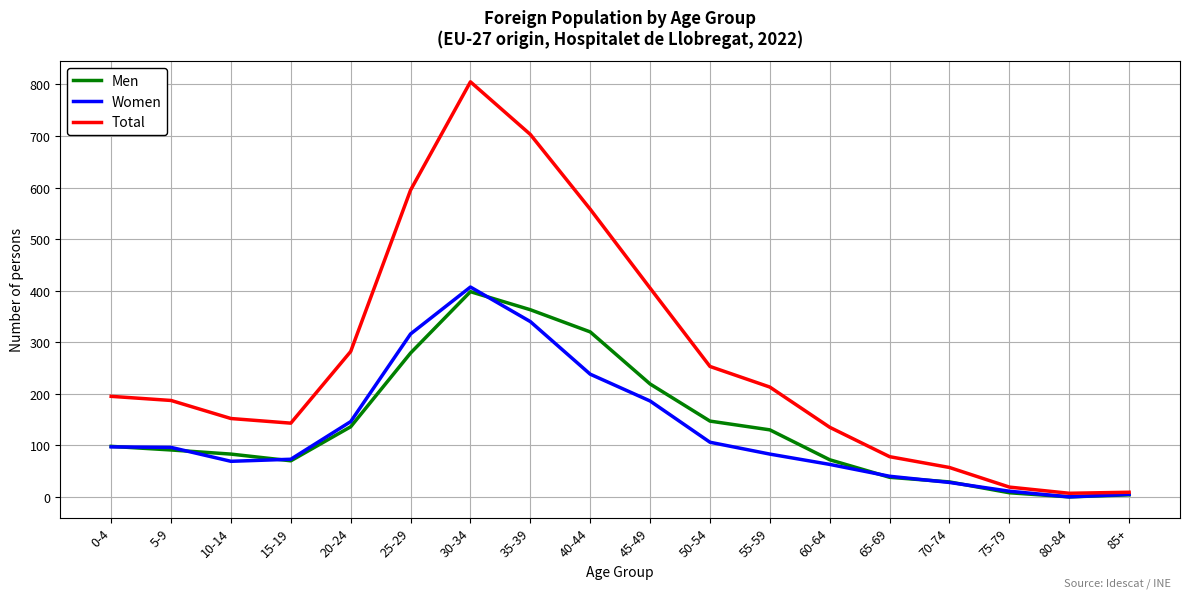

At how many categories does at least one series exceed 463?

4